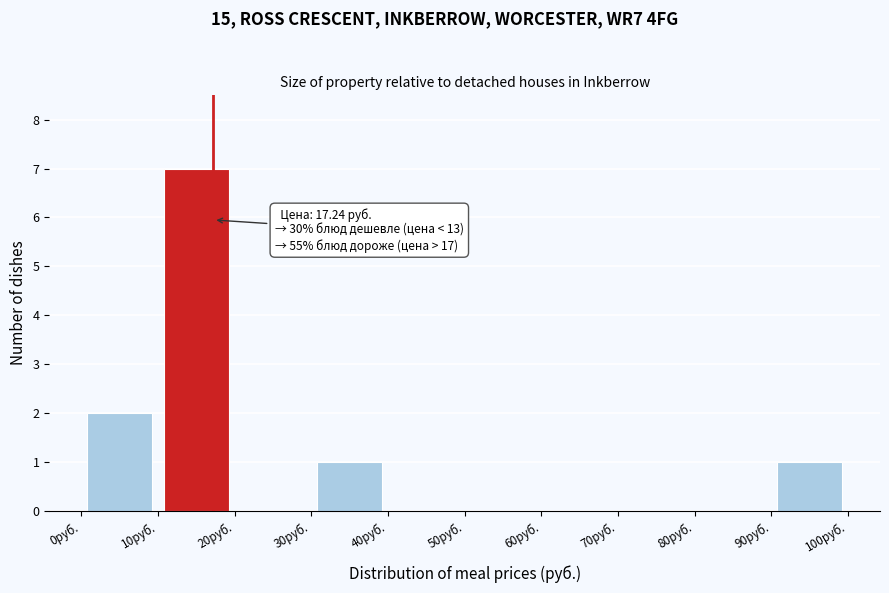

Over which range of the x-axis is the bar tallest?

10 to 20